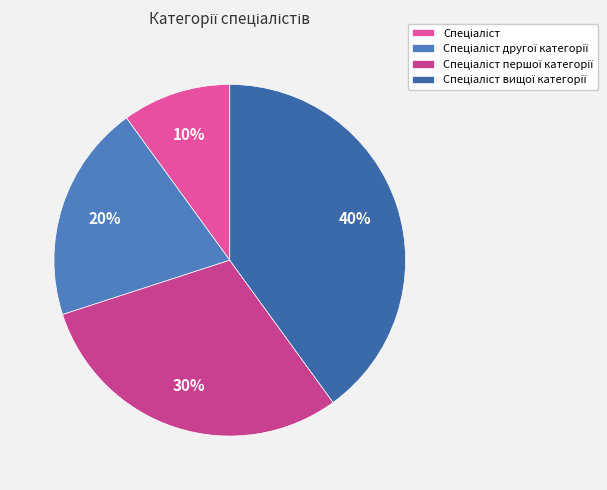

Count the number of slices in the pie.

4